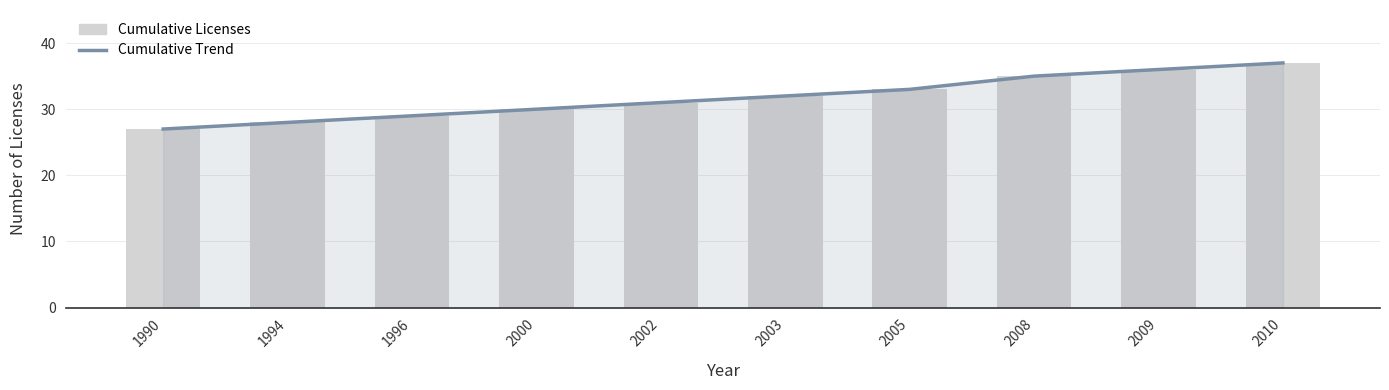

Which series has the widest spread of values?

Cumulative Trend